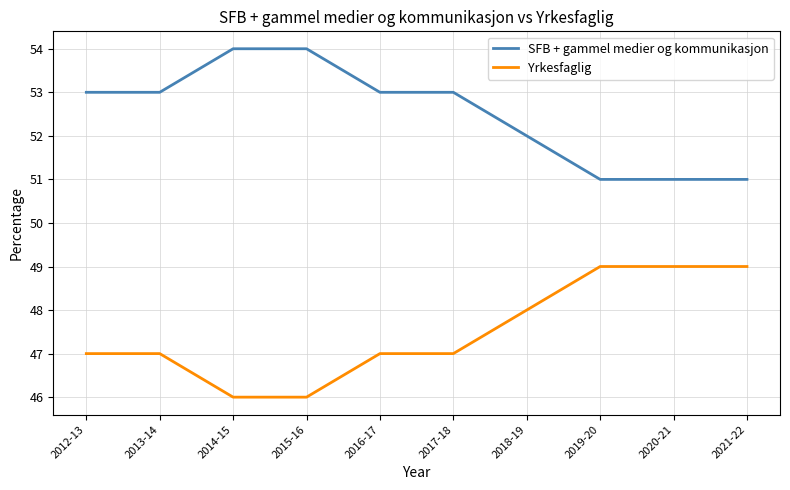

True or false: Yrkesfaglig and SFB + gammel medier og kommunikasjon cross at least once.

False